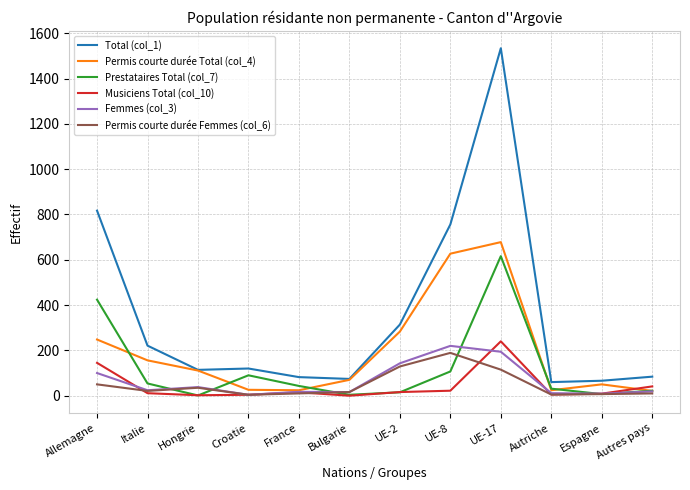

How many series are shown in this chart?

6